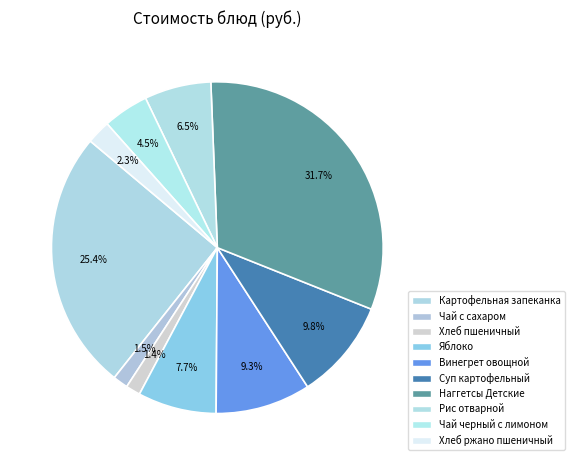

Which slice is the largest?

Наггетсы Детские